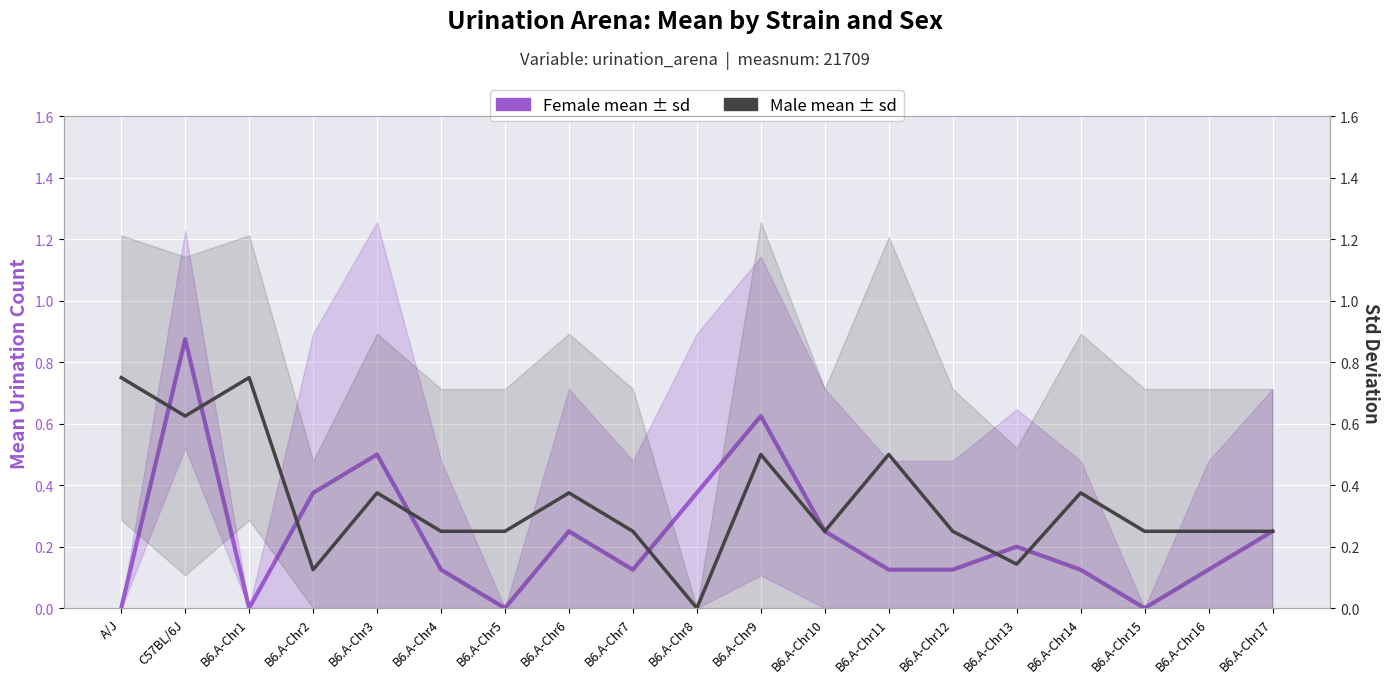

List the series in order of their overall mean, lowest first.

Female mean ± sd, Male mean ± sd